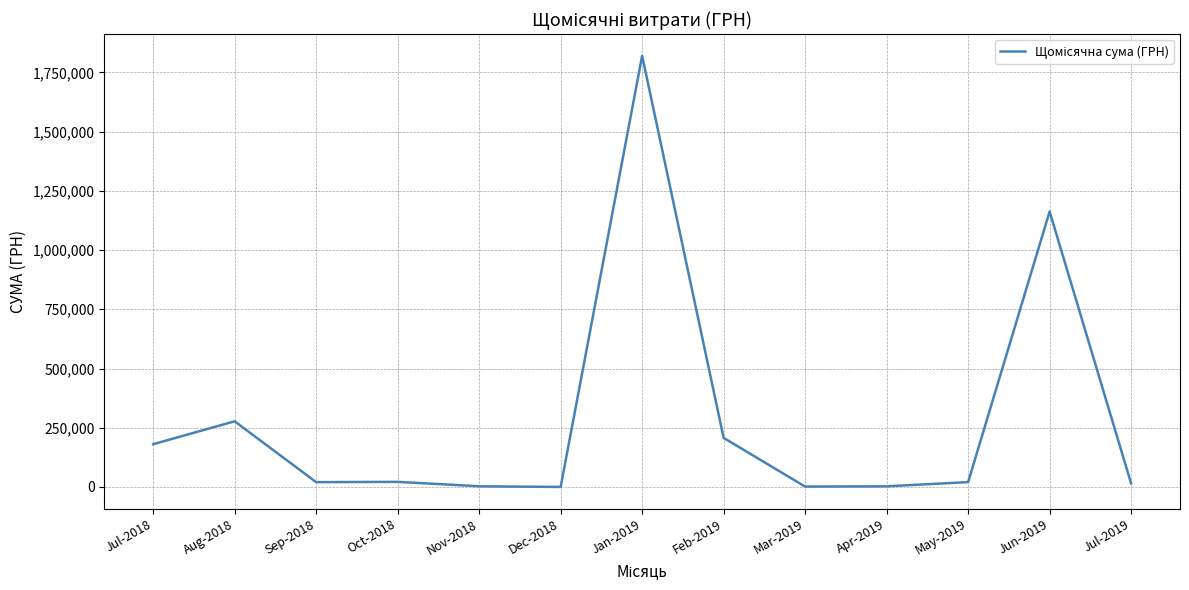

What is the ratio of the value at Aug-2018 to the value at Jul-2019?

18.3